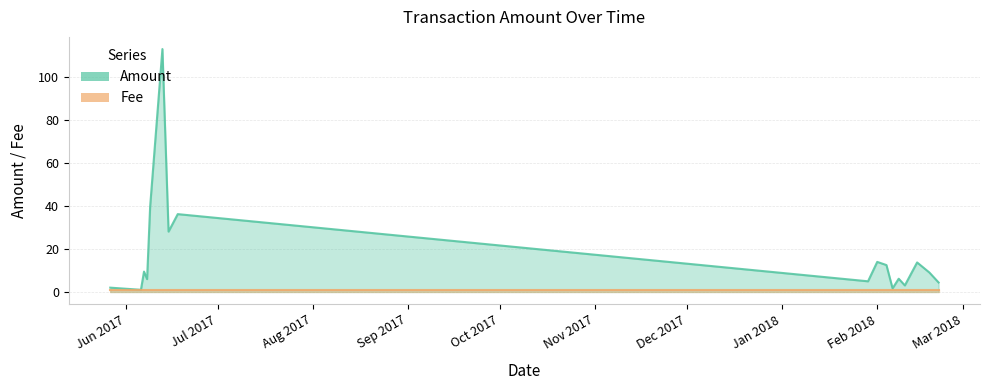

How many interior local valleys (lower than both neighbors) does the data have?

6